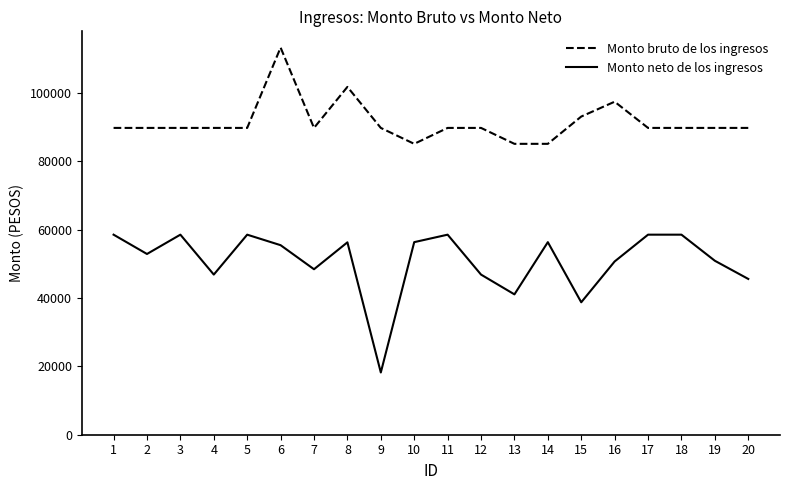

Rank the series by their average value, from lowest to highest.

Monto neto de los ingresos, Monto bruto de los ingresos